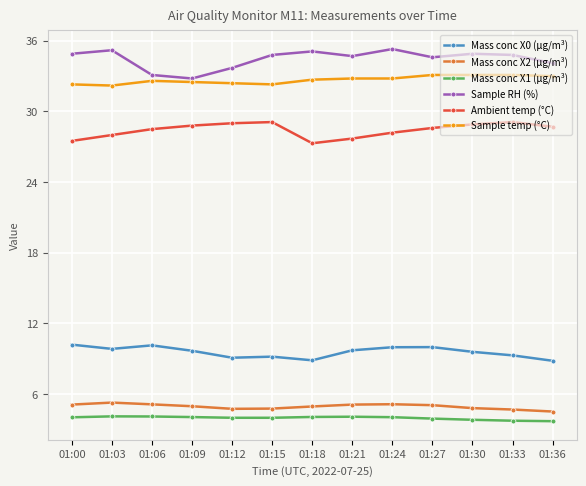

Between 01:09 and 01:15, which series saw the biggest shift?

Sample RH (%)